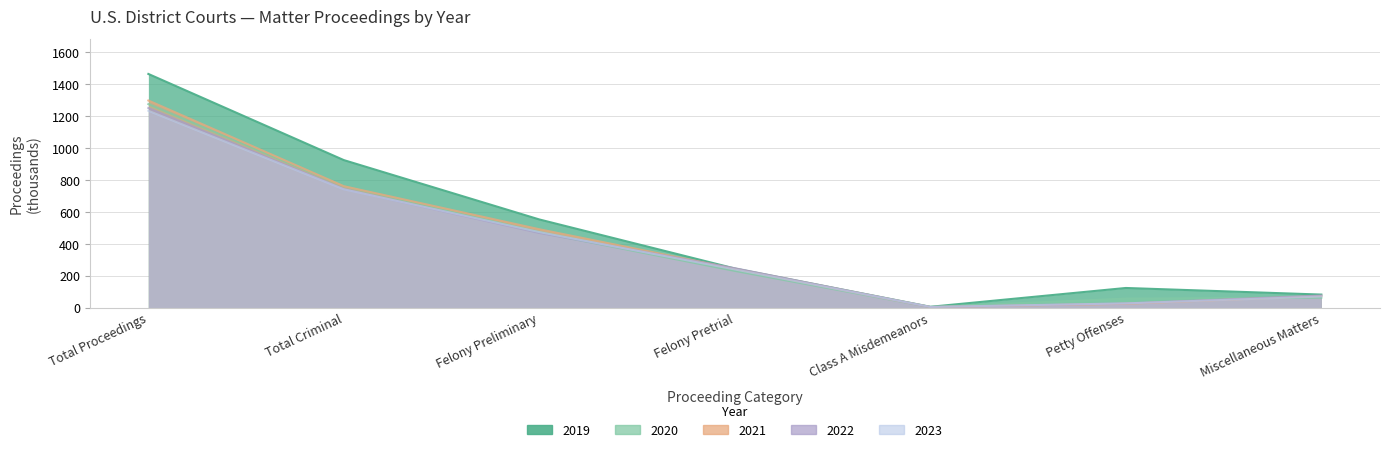

What is the difference between the 2021 values at Total Criminal and Felony Pretrial?

517.5